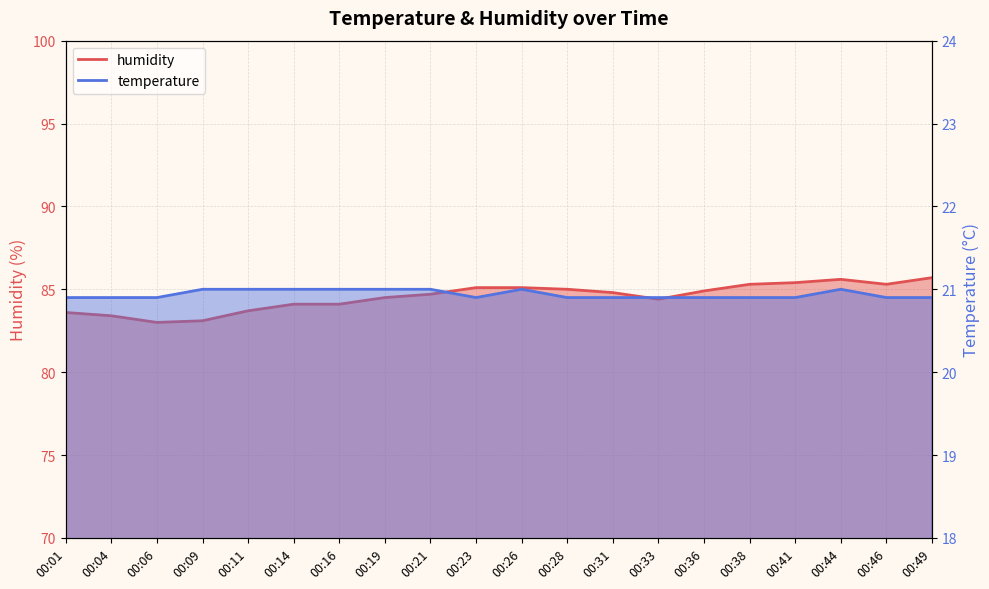

Which series has the widest spread of values?

humidity